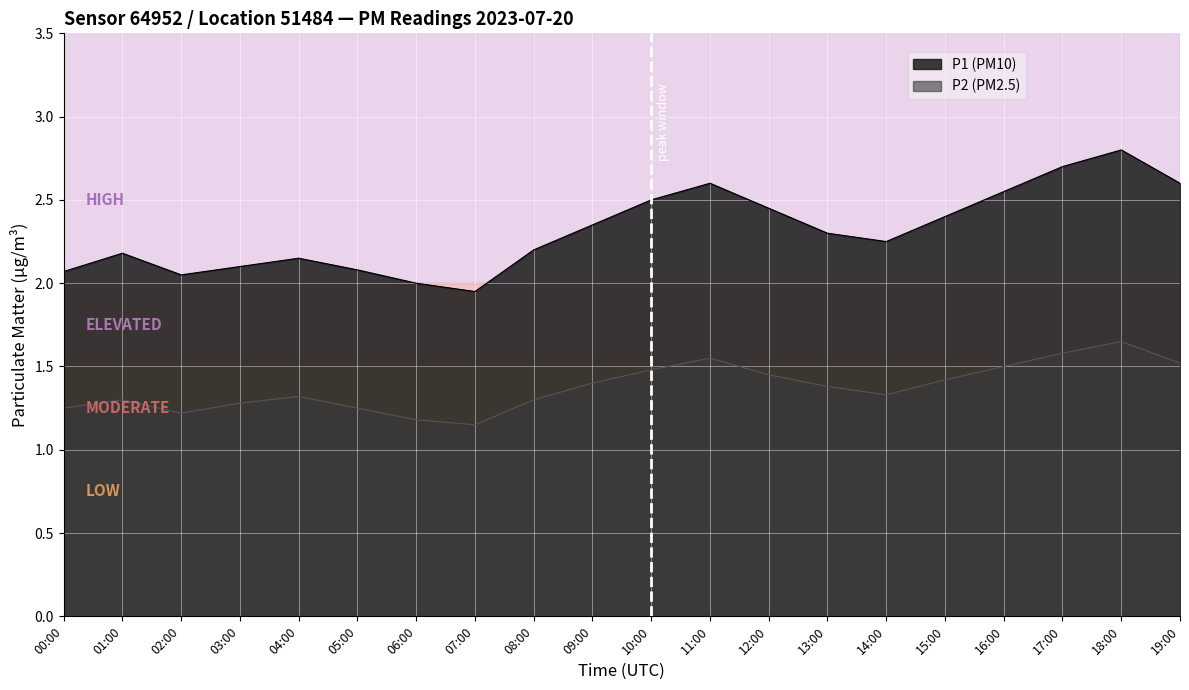

True or false: P1 and P2 cross at least once.

False